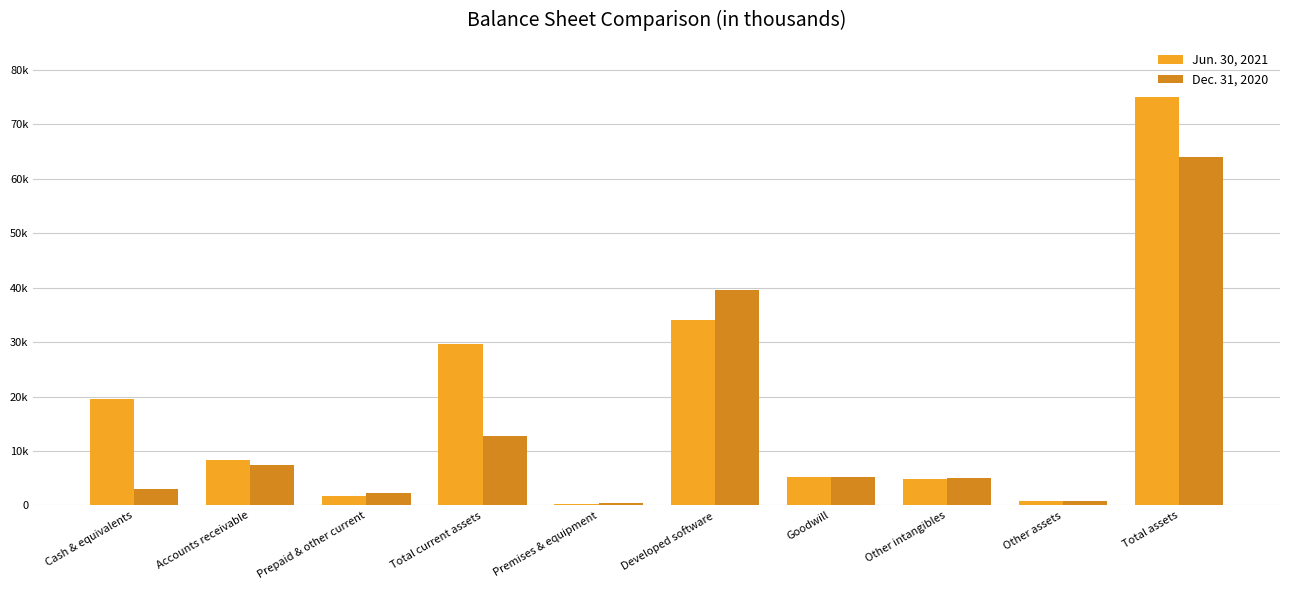

What are all the series names shown in the legend?

Jun. 30, 2021, Dec. 31, 2020